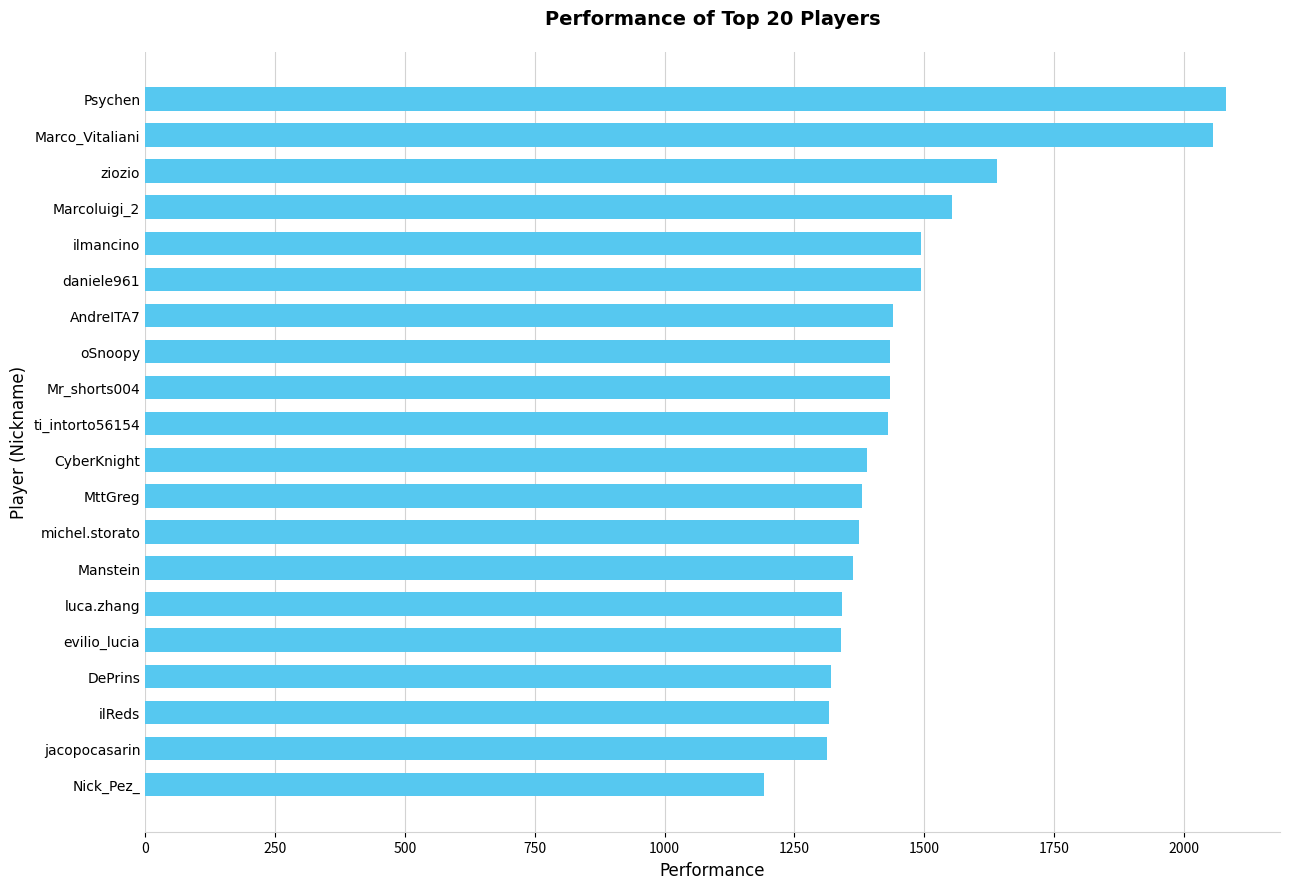

Where is the data nearest to the value 1636?

ziozio